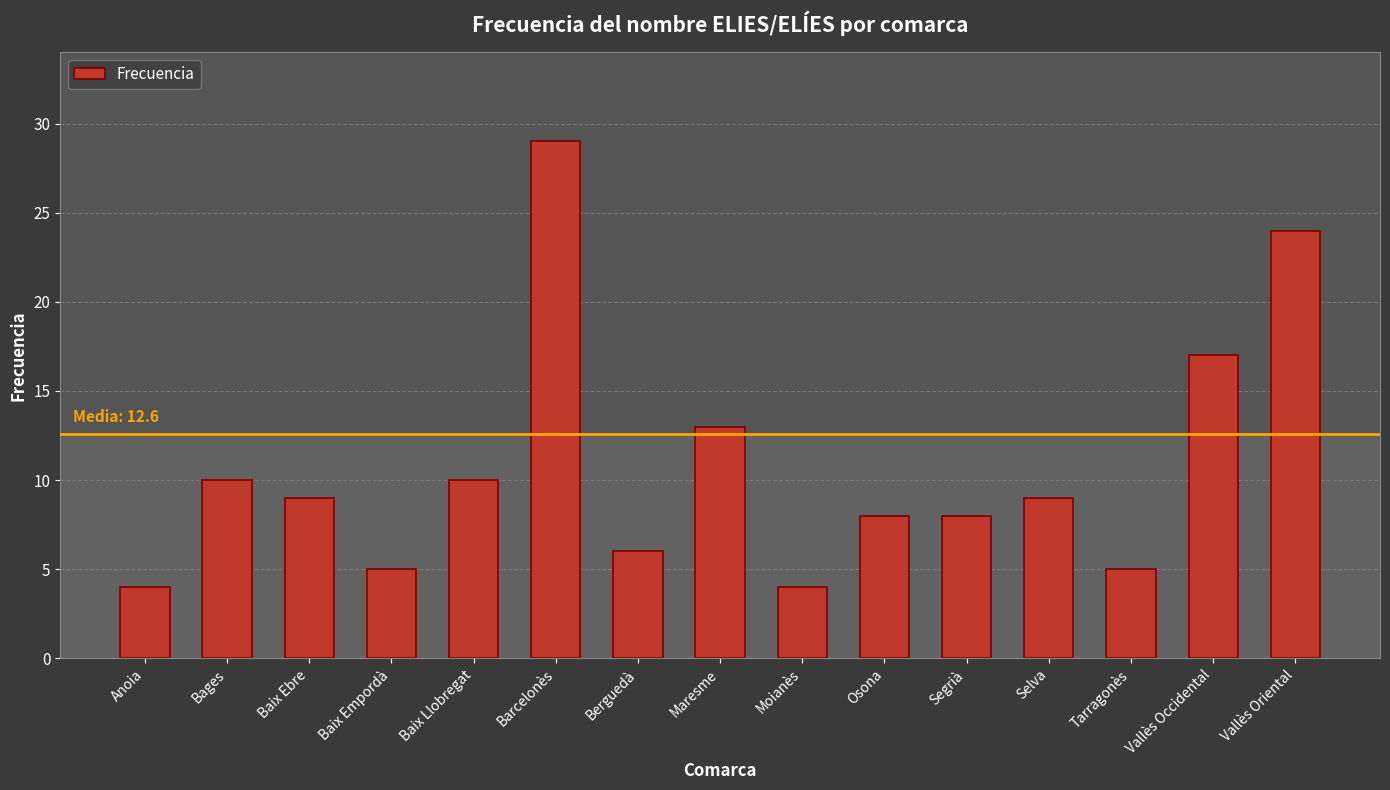

The value at Maresme is 4. True or false?

False